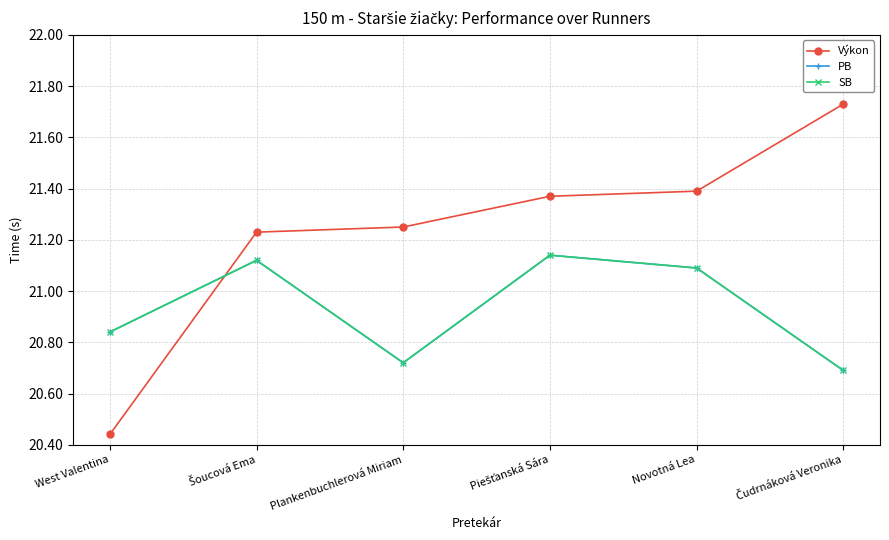

Does the chart have visible grid lines?

Yes